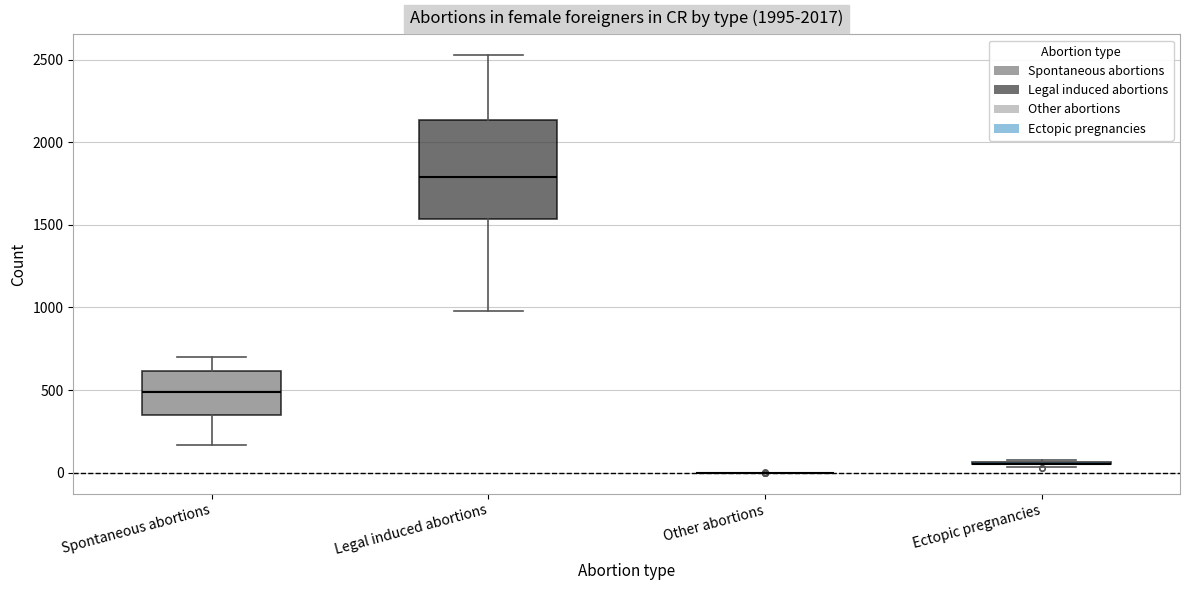

Reading left to right, transcribe this box plot: for each box, give where its median line is, the range the box spans, and where its two whiskers end, as read against the y-axis. The values are not printed on the chart, so give them approximately, as read against the axis.

Spontaneous abortions: median 500, box 350 to 600, whiskers 150 to 700
Legal induced abortions: median 1800, box 1550 to 2150, whiskers 1000 to 2550
Other abortions: box collapsed to a line at 0, whiskers 0 to 0
Ectopic pregnancies: box collapsed to a line at 50, whiskers 50 to 100